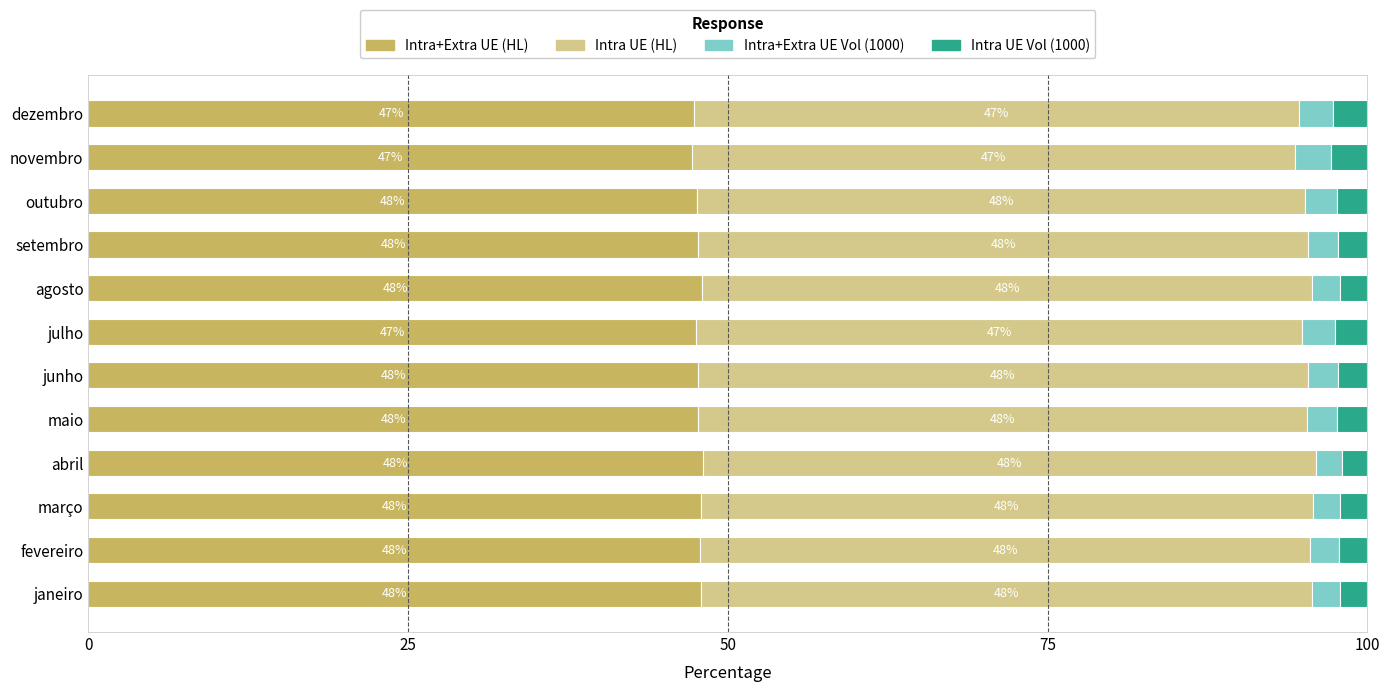

What is the total value across all series at maio?

100.0